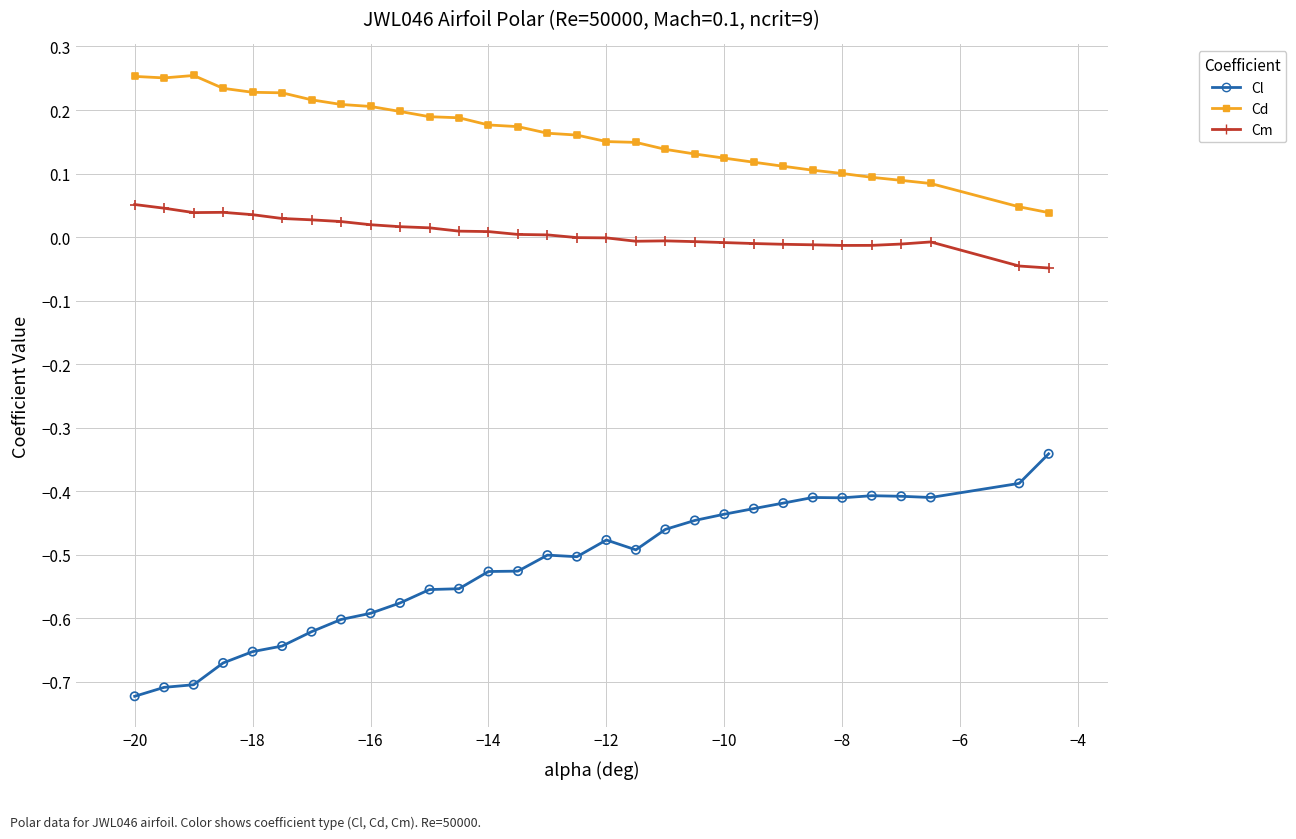

What are all the series names shown in the legend?

Cl, Cd, Cm